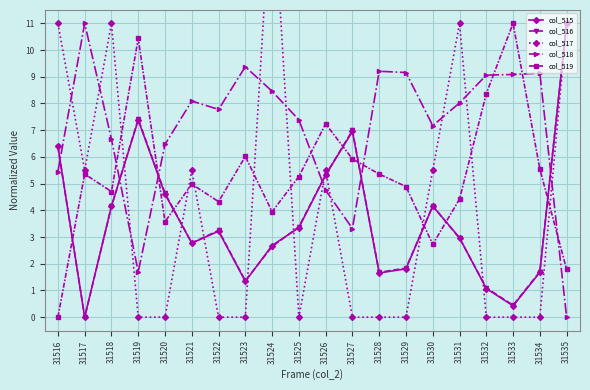

What is the sum of the col_516 values at 31531 and 31529?

4.8